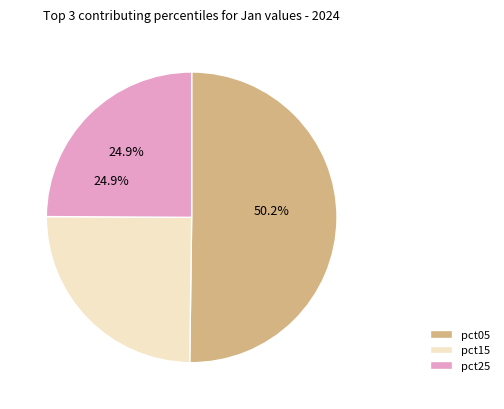

Between pct05 and pct15, which is larger?

pct05